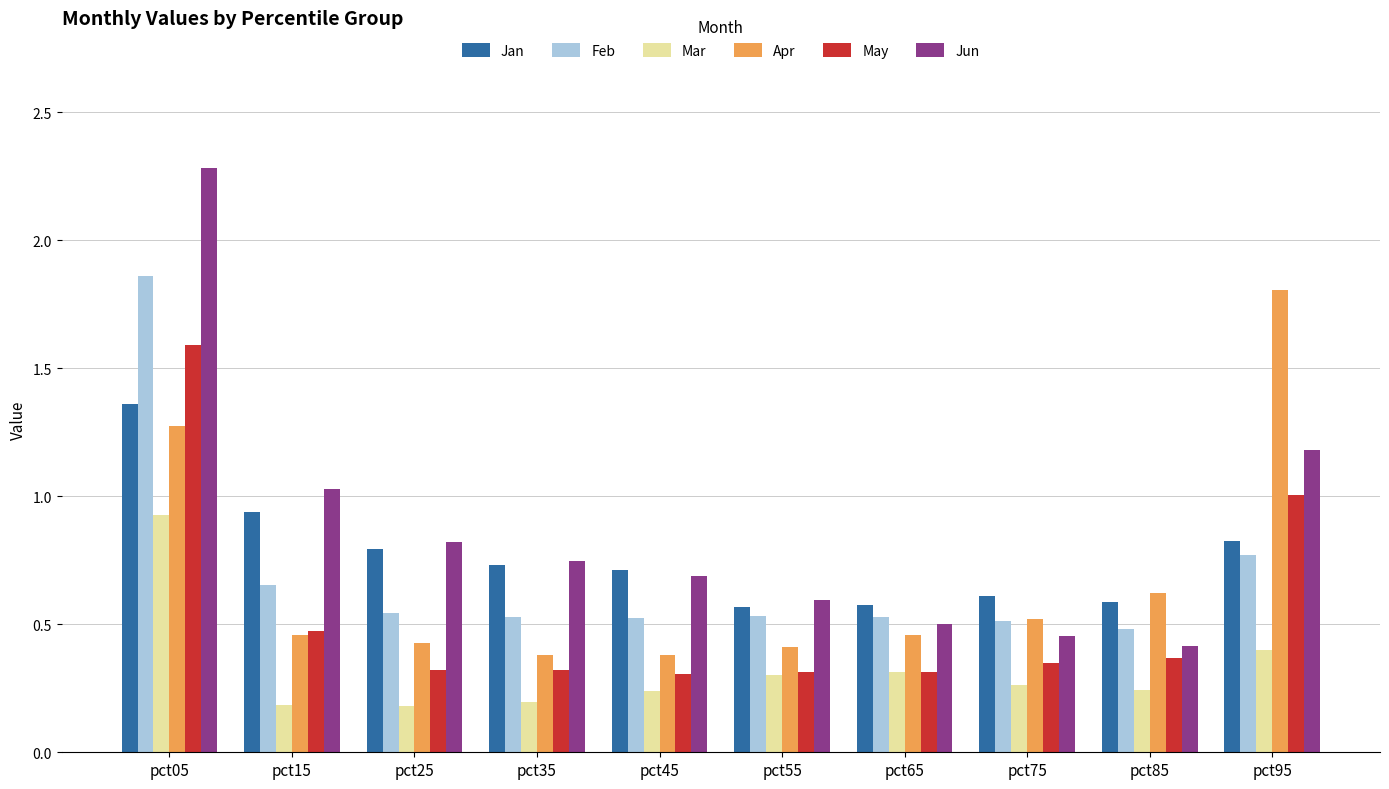

At which category does the chart reach its peak across all series?

pct05